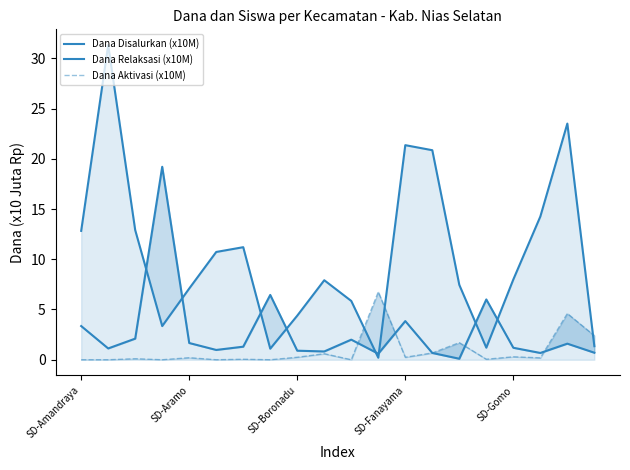

What is the label of the 7th point from the left?

6